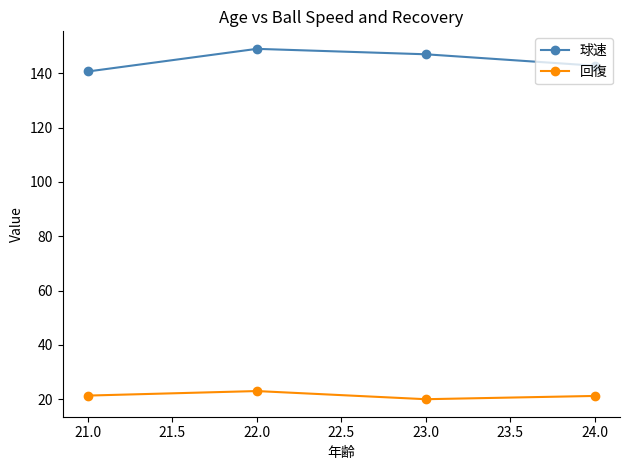

What is the value of the 回復 point at the 1st from the left?

21.3